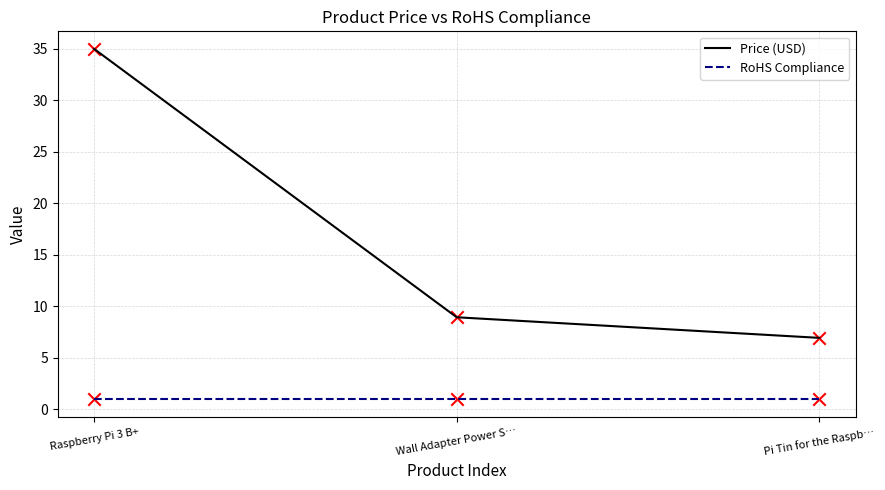

Is the value of RoHS Compliance at Pi Tin for the Raspb… greater than the value of Price (USD) at Pi Tin for the Raspb…?

No